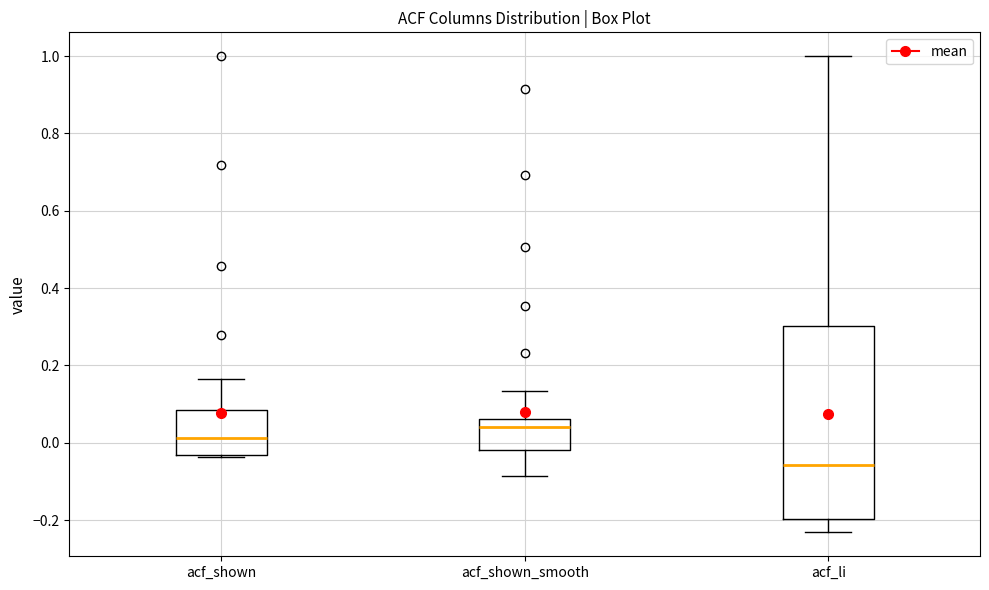

Which box's median line is the lowest?

acf_li